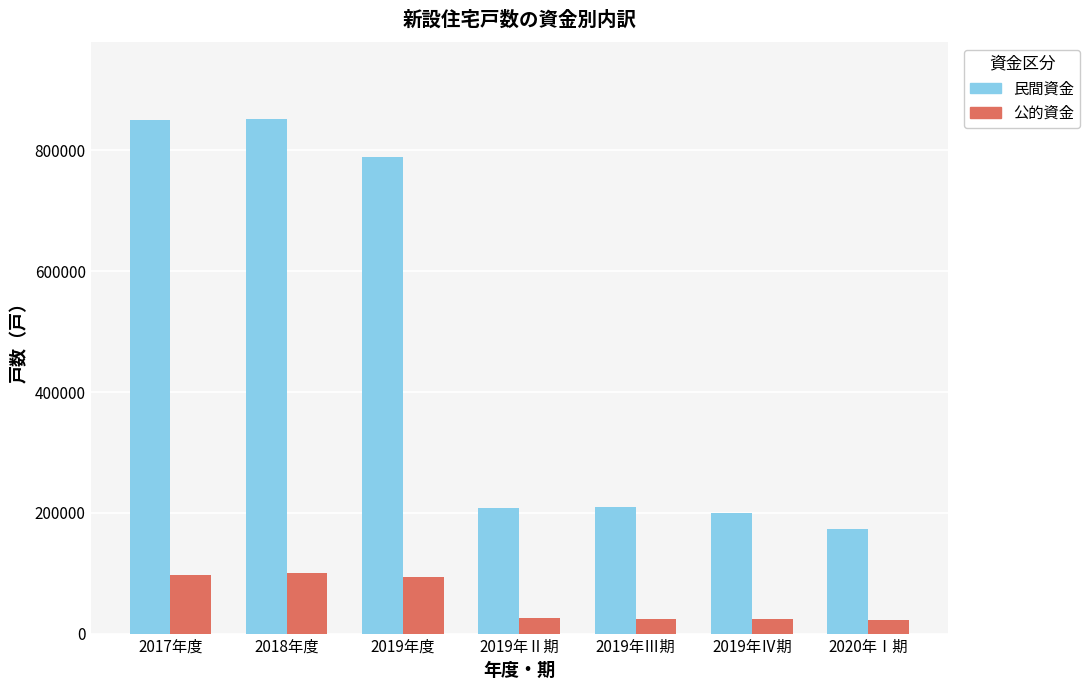

What is the sum of the 公的資金 values at 2017年度 and 2020年Ⅰ期?

118411